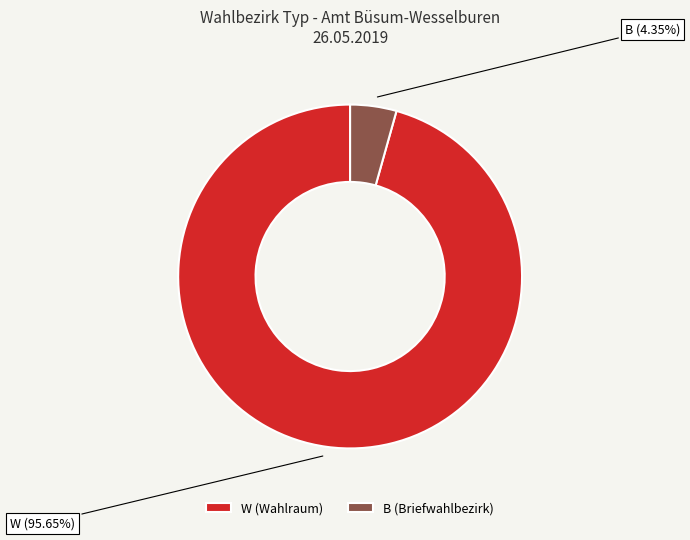

Rank the categories by value from highest to lowest.

W, B